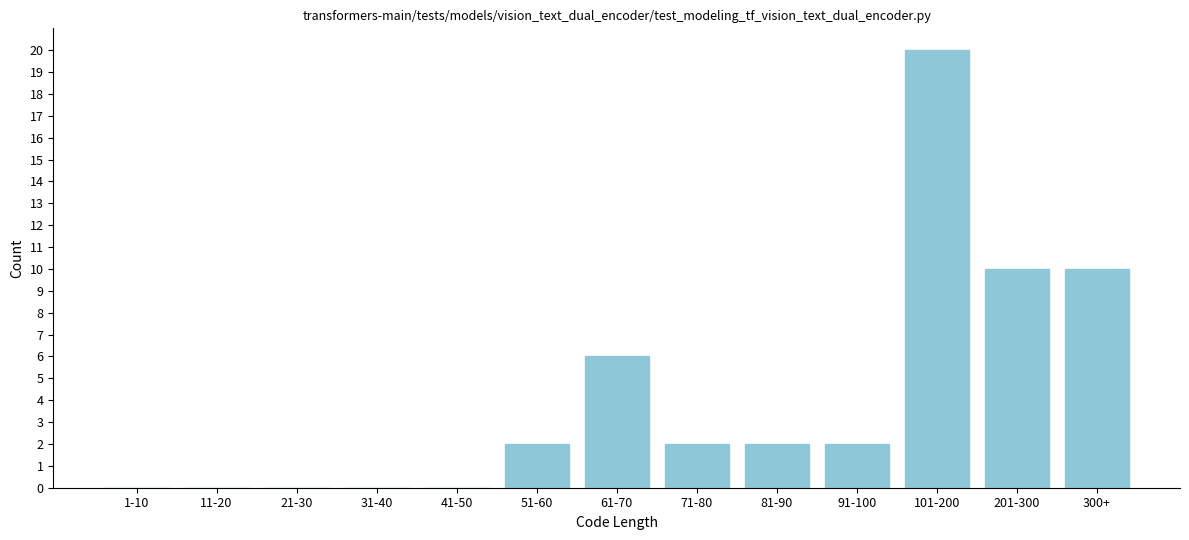

Reading right to left, extract all data points from this chart.

300+=10	201-300=10	101-200=20	91-100=2	81-90=2	71-80=2	61-70=6	51-60=2	41-50=0	31-40=0	21-30=0	11-20=0	1-10=0